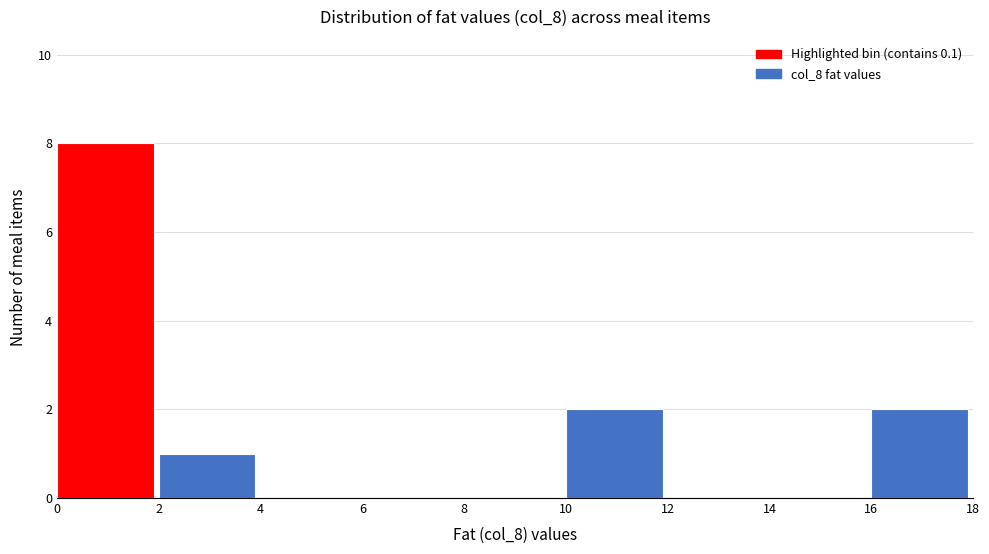

Reading left to right, list every bar in this chart as the range it spans on the x-axis followed by its height. The values are not printed on the chart, so give them approximately, as read against the axis.

0 to 2: 8
2 to 4: 1
4 to 6: 0
6 to 8: 0
8 to 10: 0
10 to 12: 2
12 to 14: 0
14 to 16: 0
16 to 18: 2